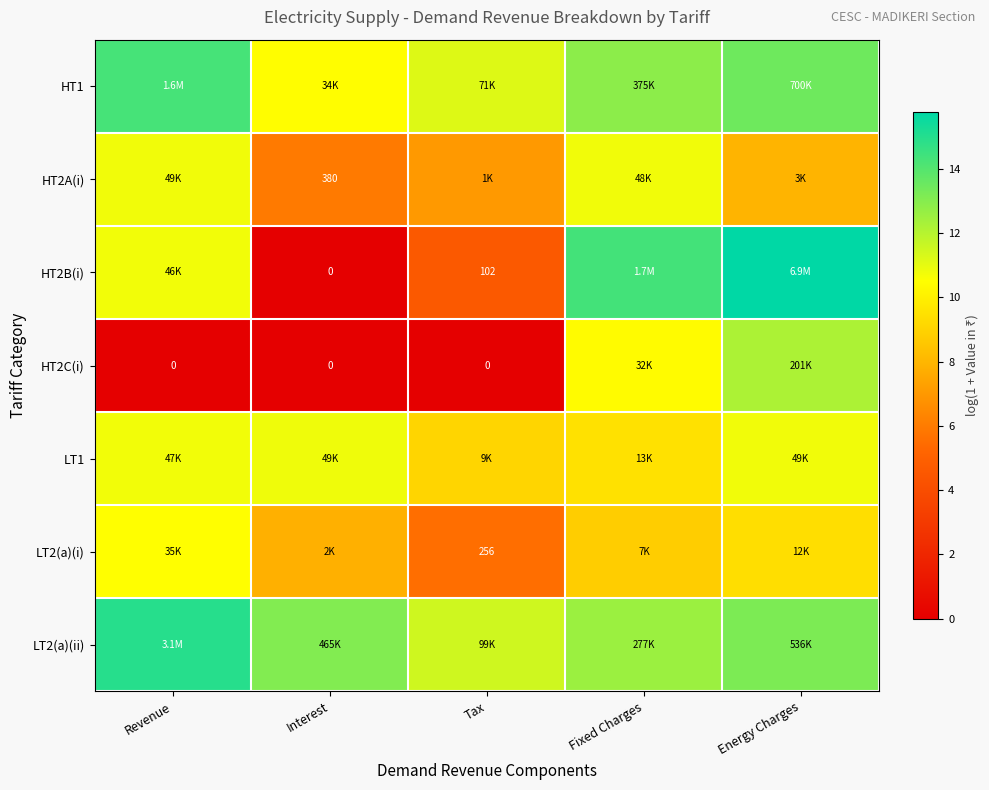

Is it true that LT2(a)(ii) equals 13.0 at Interest?

True